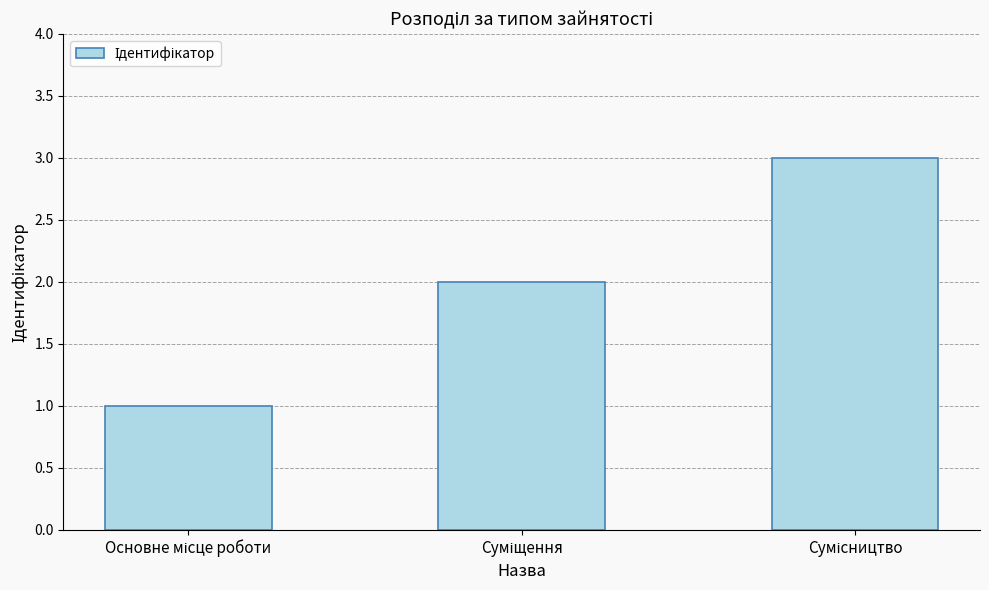

What is the maximum value shown in the chart?

3